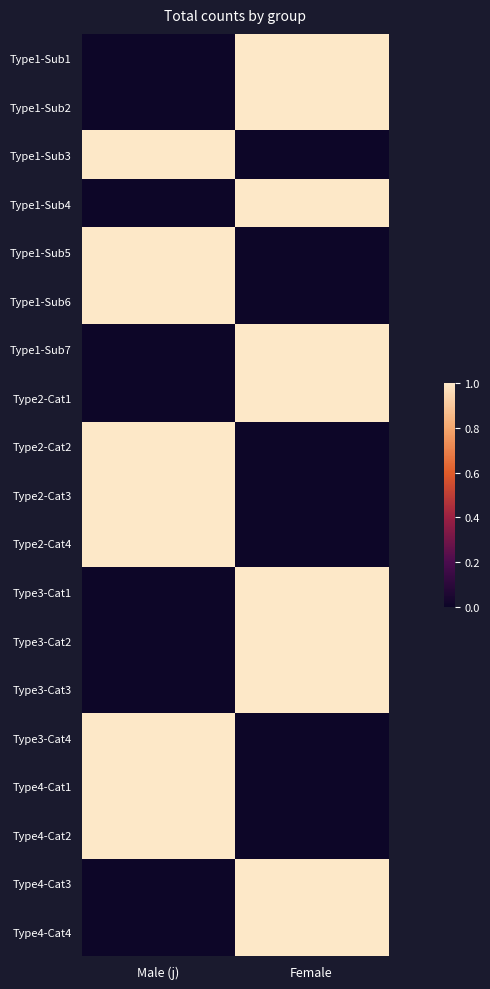

Which category has the lowest value across all series?

Male (j)